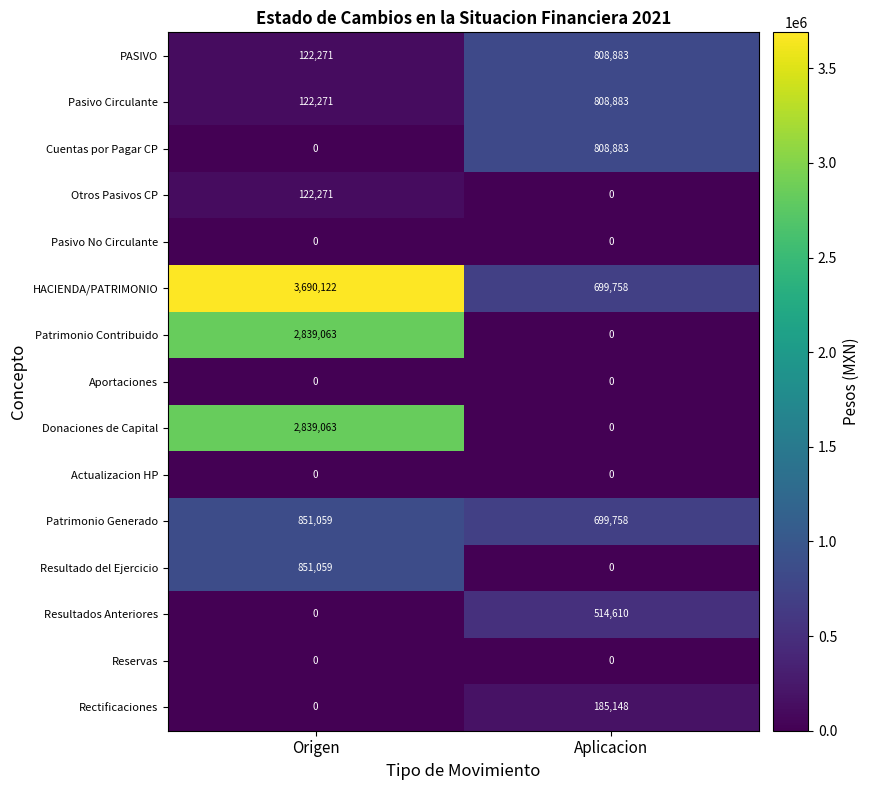

At which category does the chart reach its peak across all series?

Origen